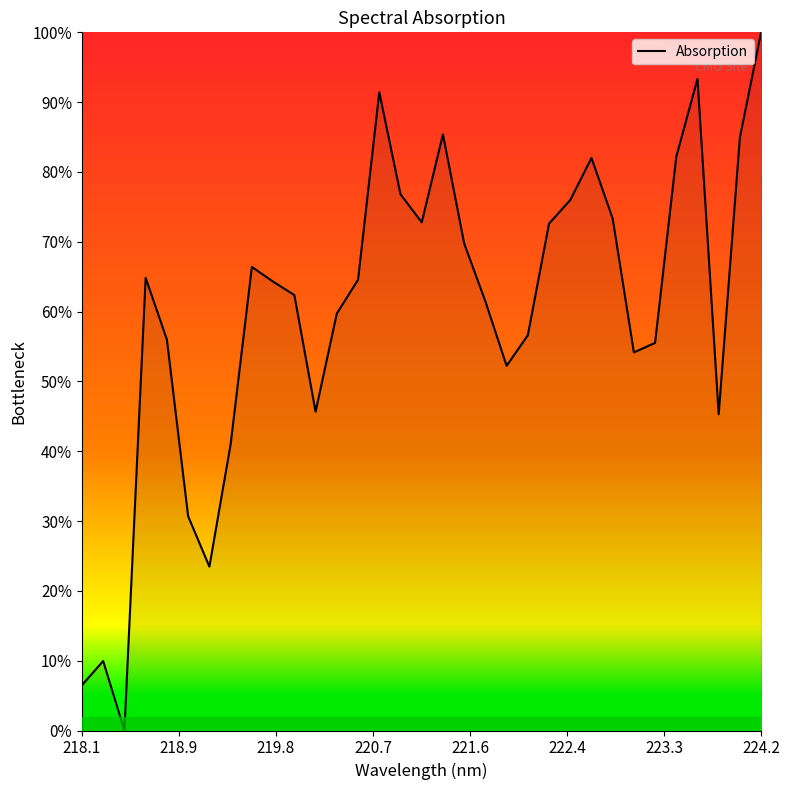

What is the greatest value displayed?

100.0